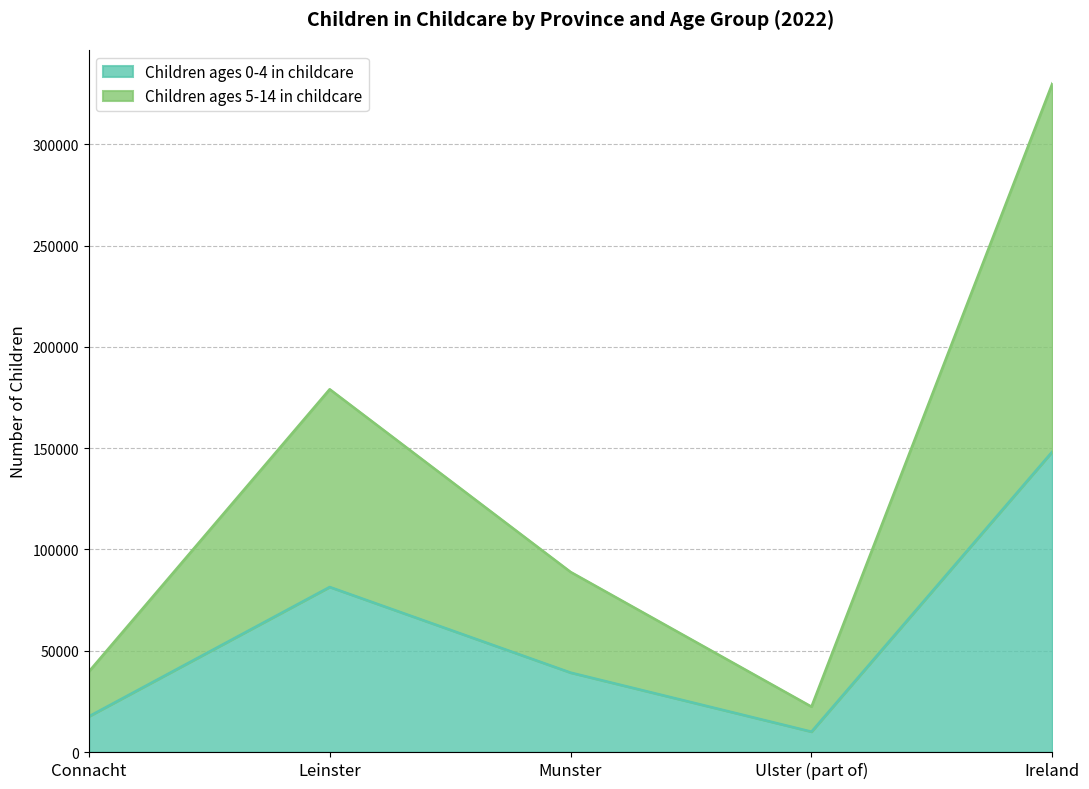

True or false: Children ages 5-14 in childcare and Children ages 0-4 in childcare cross at least once.

False